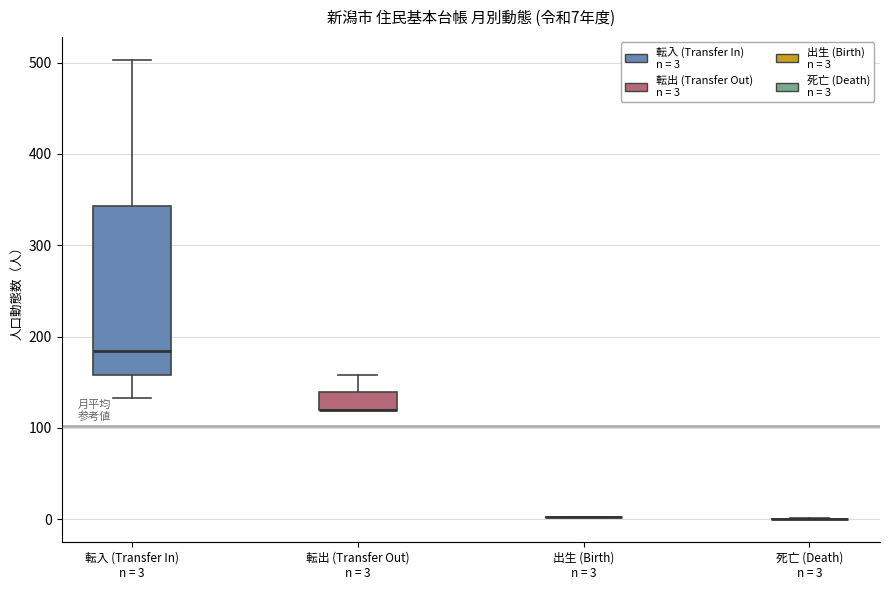

Which box is the tallest, from its lower edge to its upper edge?

転入 (Transfer In) n = 3